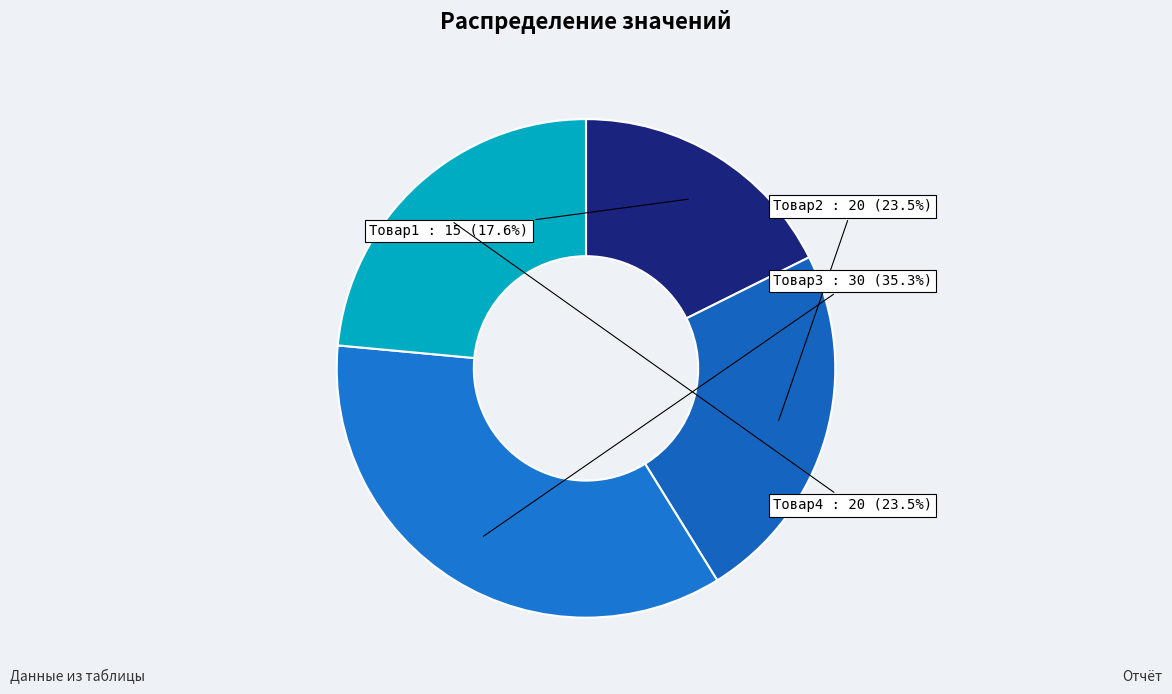

What is the smallest slice in the pie chart?

Товар1